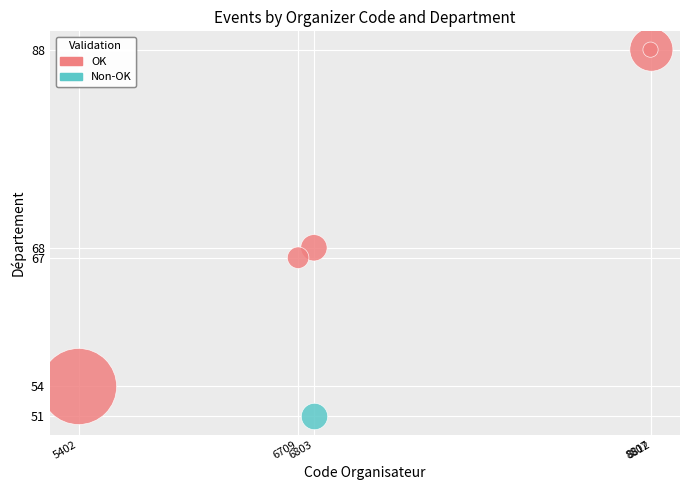

What are all the series names shown in the legend?

OK, Non-OK